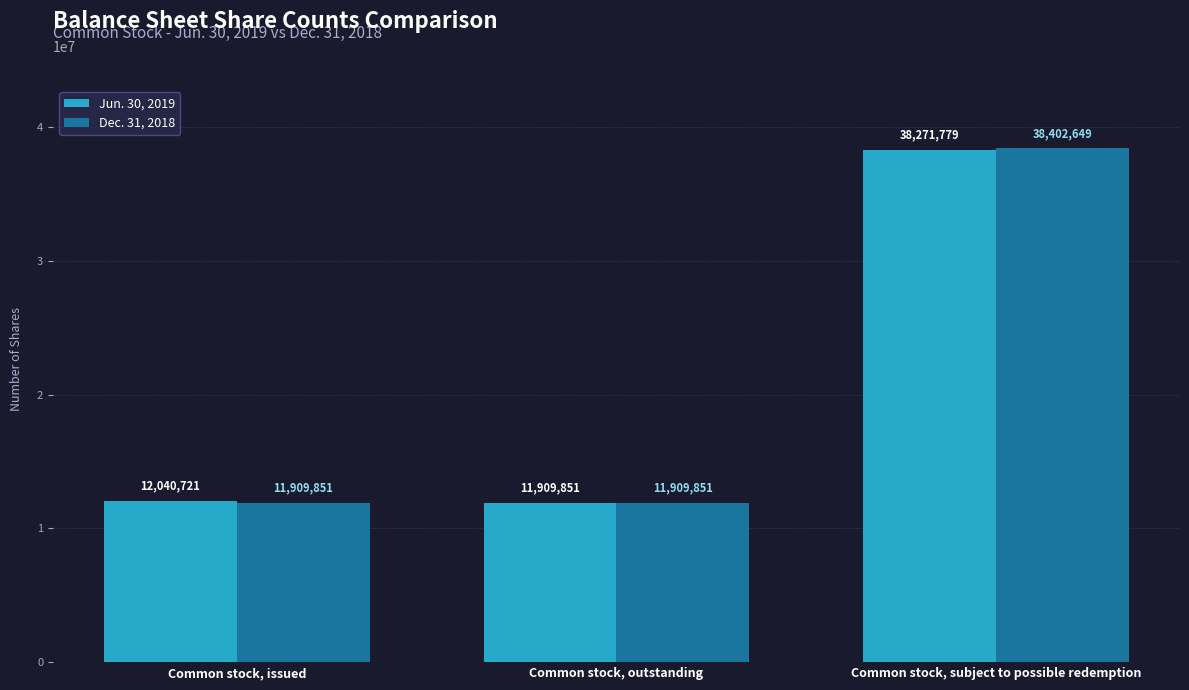

What is the maximum value for Dec. 31, 2018?

38402649